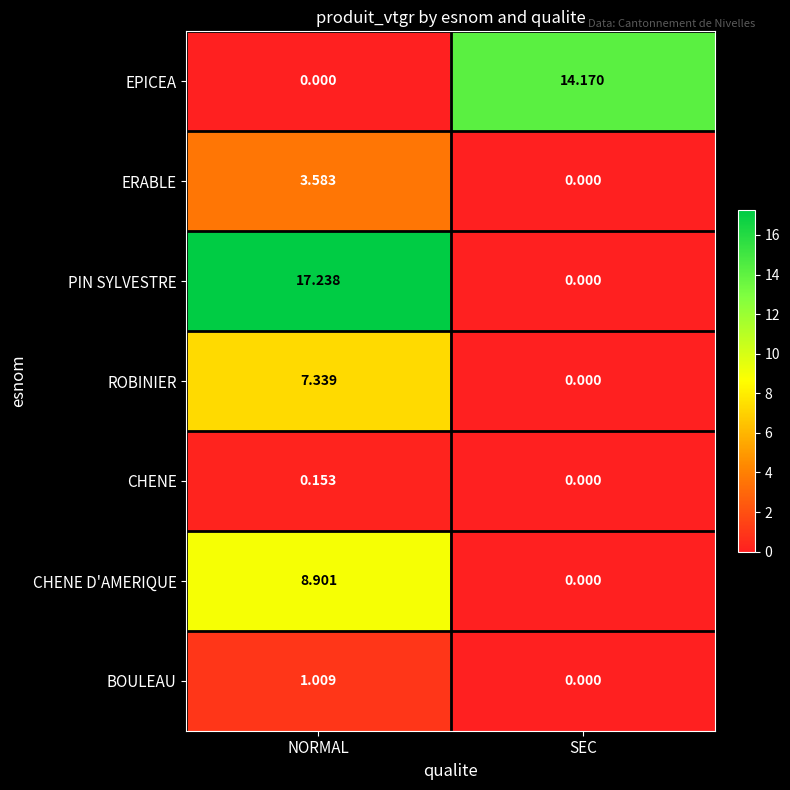

At which label does ROBINIER first exceed 7?

NORMAL